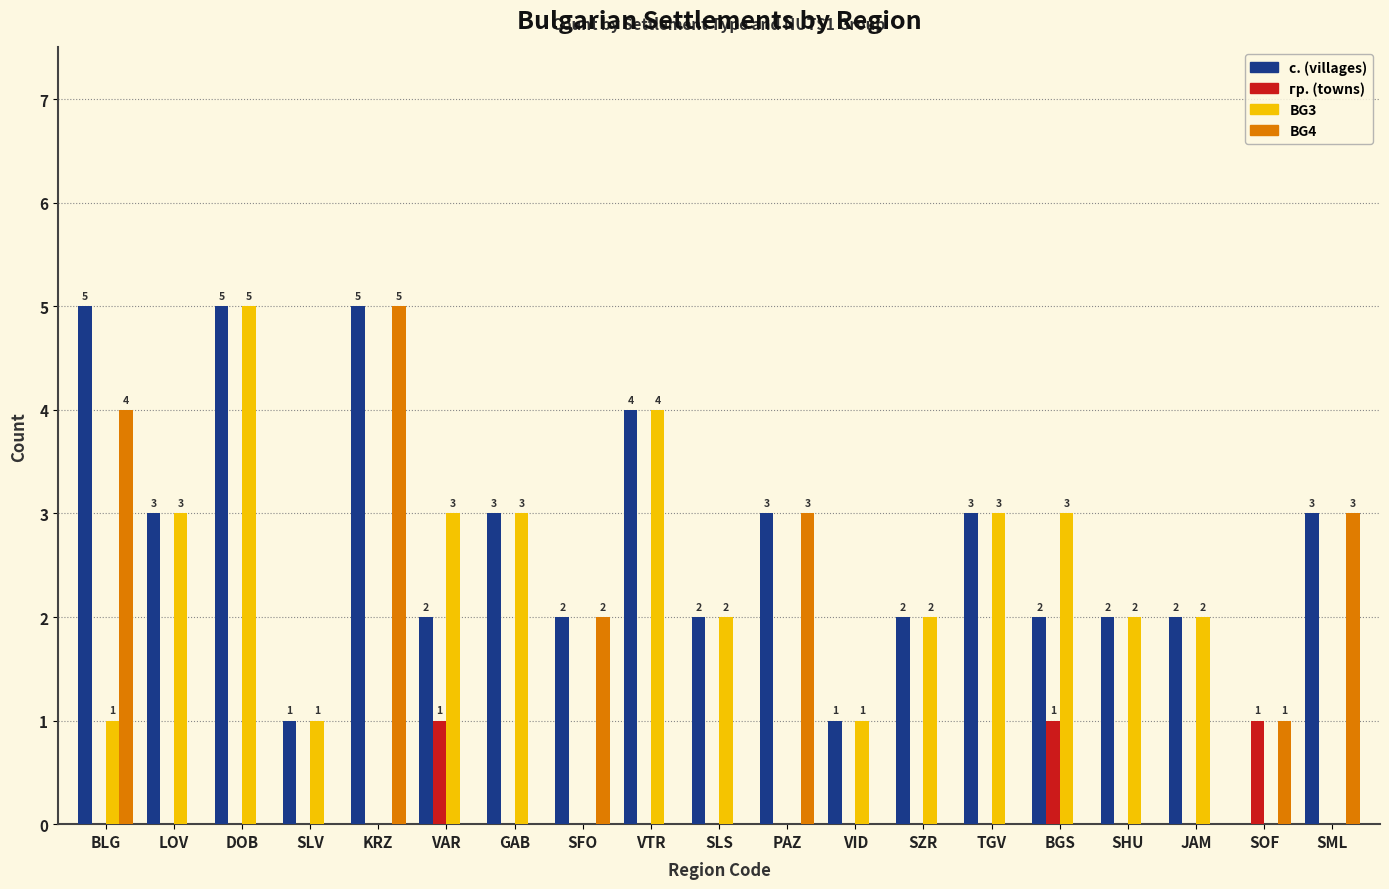

How many BG3 values are between 0 and 3?

17